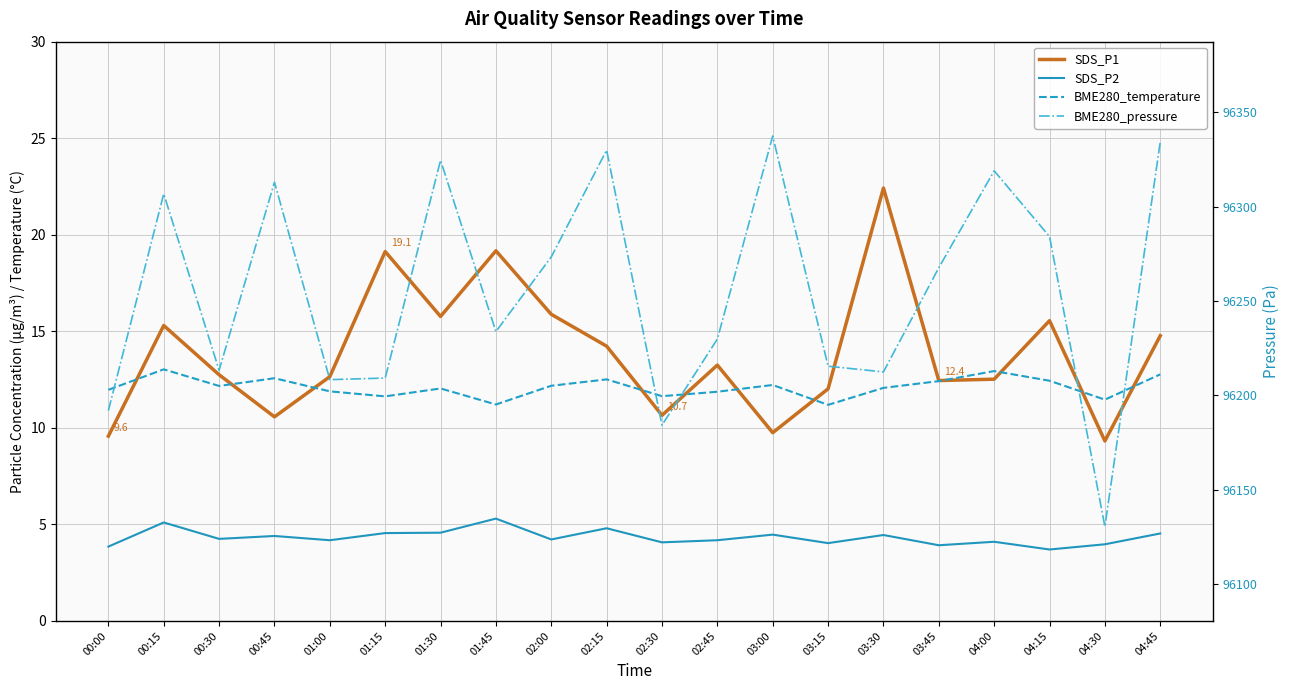

What are all the series names shown in the legend?

SDS_P1, SDS_P2, BME280_temperature, BME280_pressure